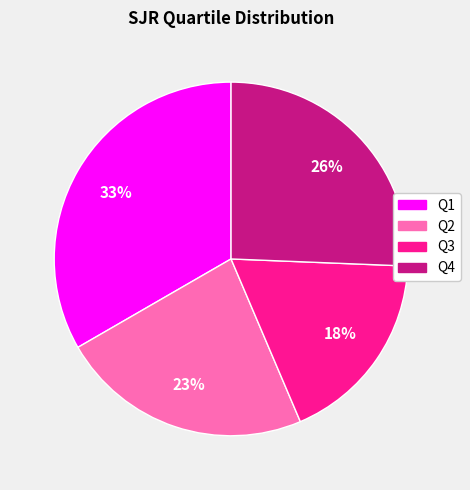

Does Q2 account for over 50% of the chart?

No